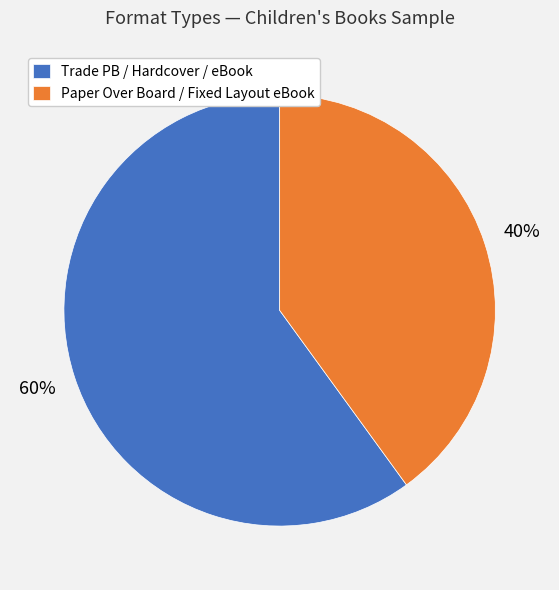

Do Trade PB / Hardcover / eBook and Paper Over Board / Fixed Layout eBook together represent more than half of the pie?

Yes